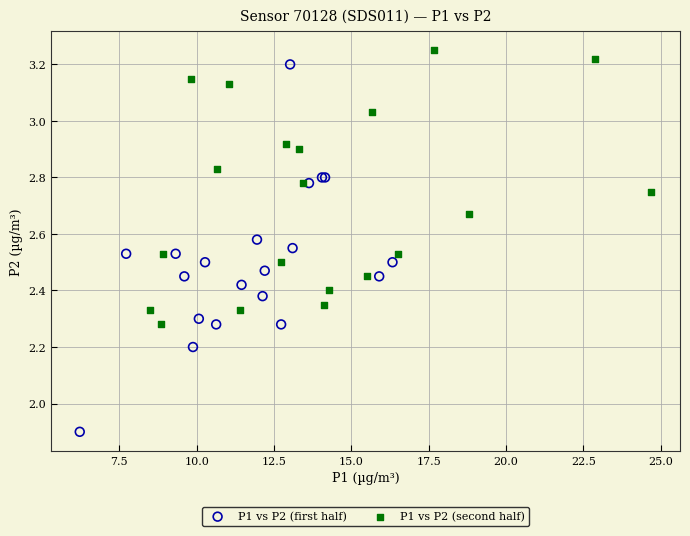

What are all the series names shown in the legend?

P1 vs P2 (first half), P1 vs P2 (second half)